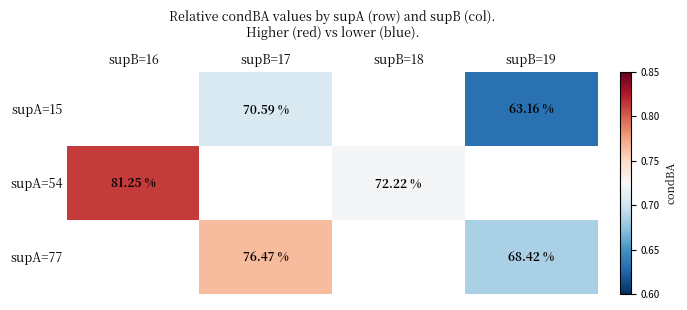

Is the value of supA=77 at supB=17 greater than the value of supA=15 at supB=17?

Yes